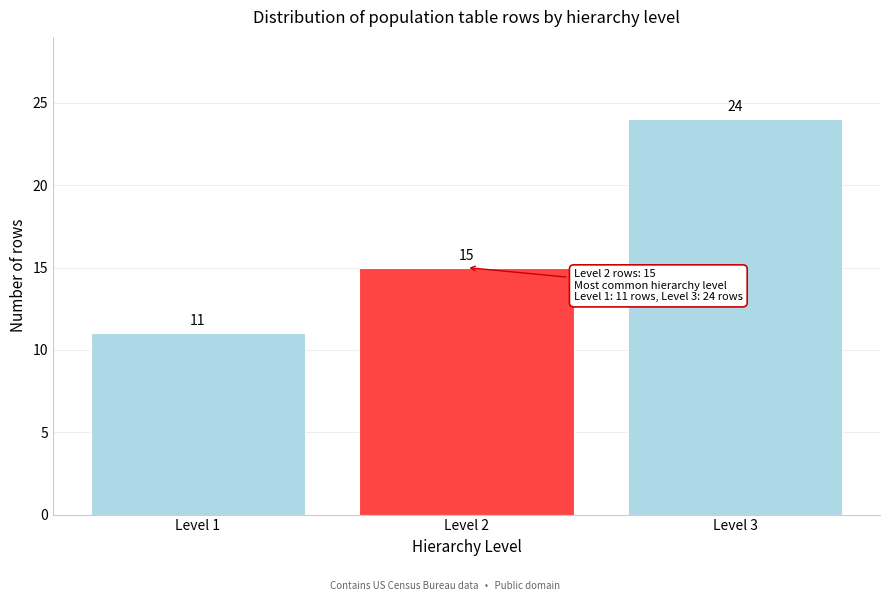

Reading left to right, what are all the values shown in this chart?

11	15	24